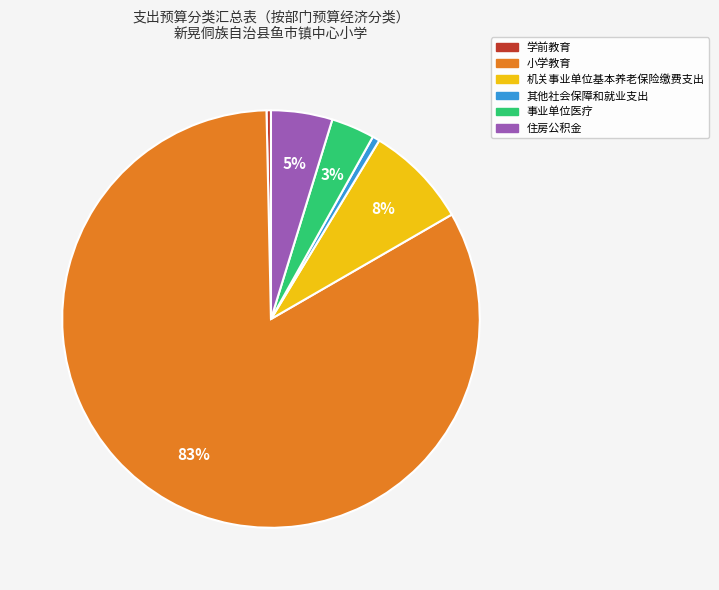

To the nearest percent, what portion does 其他社会保障和就业支出 represent?

1%